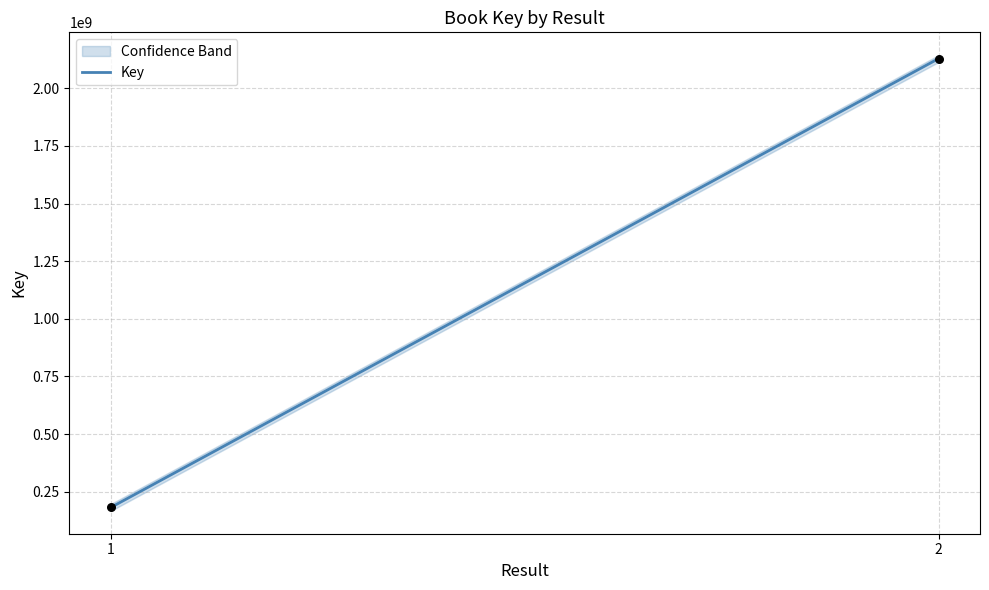

What is the range of Y values (max minus min)?

1947139554